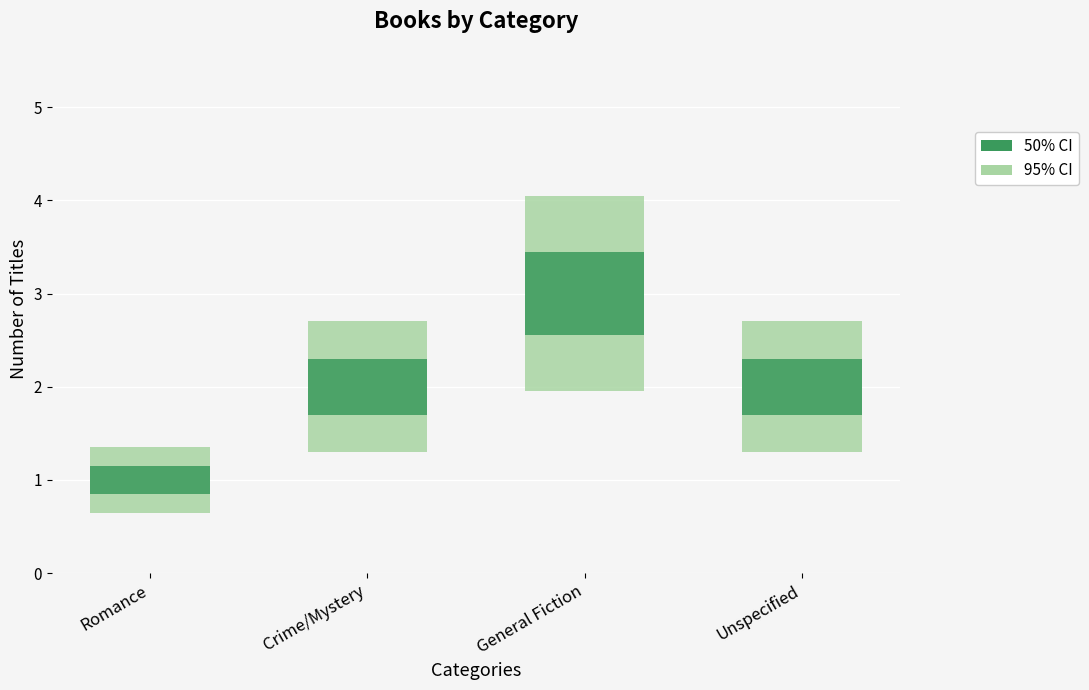

How many bars are there in total?

4